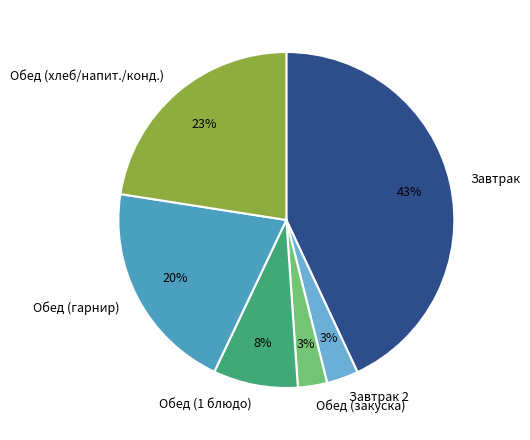

Is there any slice that represents more than half of the pie?

No